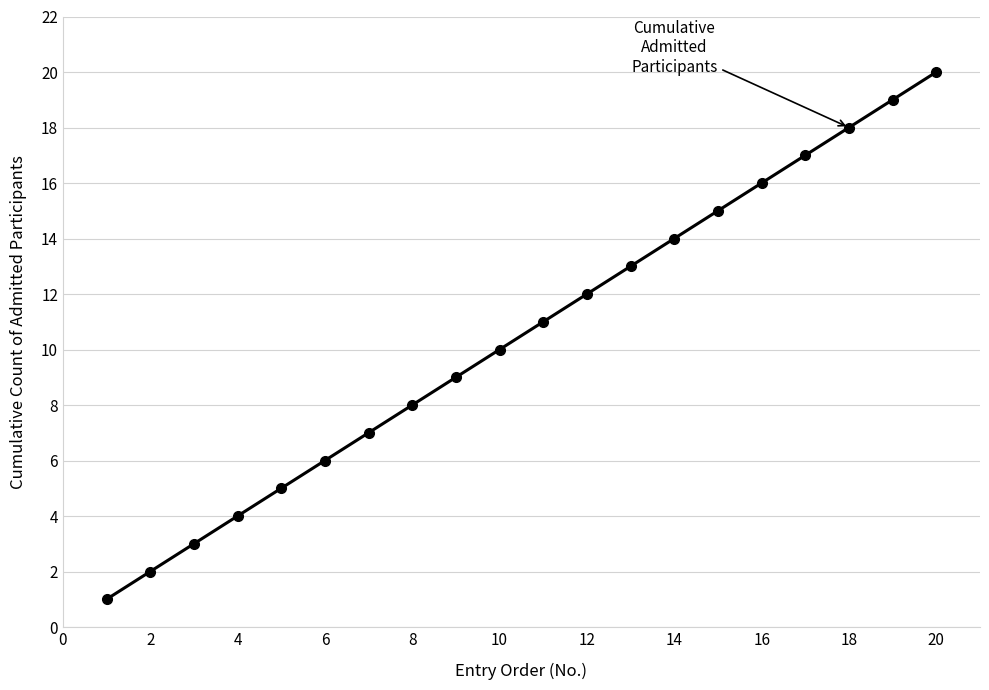

True or false: there are more than 1 points higher than both neighbors.

False